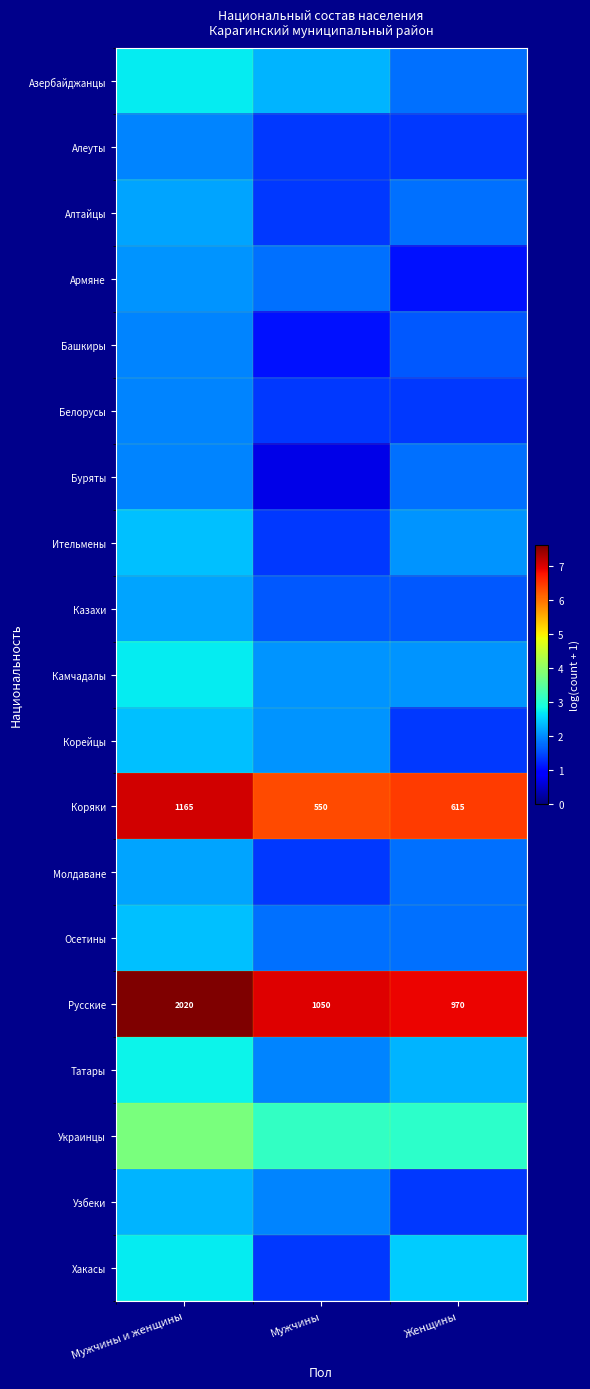

At Мужчины, list the series in order from smallest to largest.

Буряты, Башкиры, Алеуты, Алтайцы, Белорусы, Ительмены, Молдаване, Хакасы, Казахи, Армяне, Осетины, Татары, Узбеки, Камчадалы, Корейцы, Азербайджанцы, Украинцы, Коряки, Русские